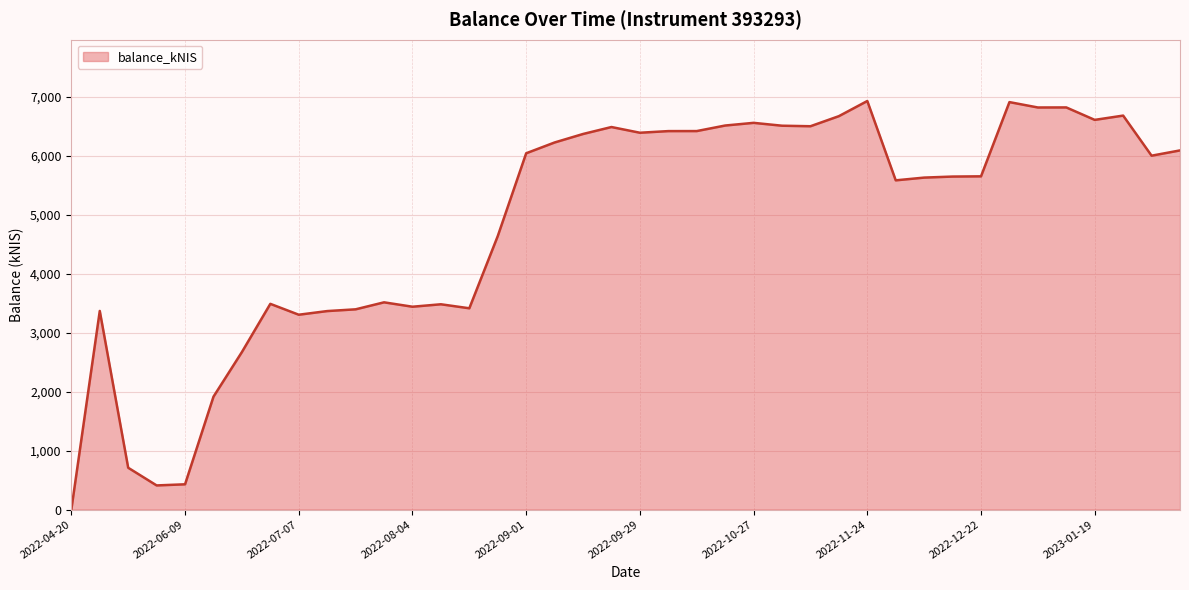

What is the average value?

4848.9